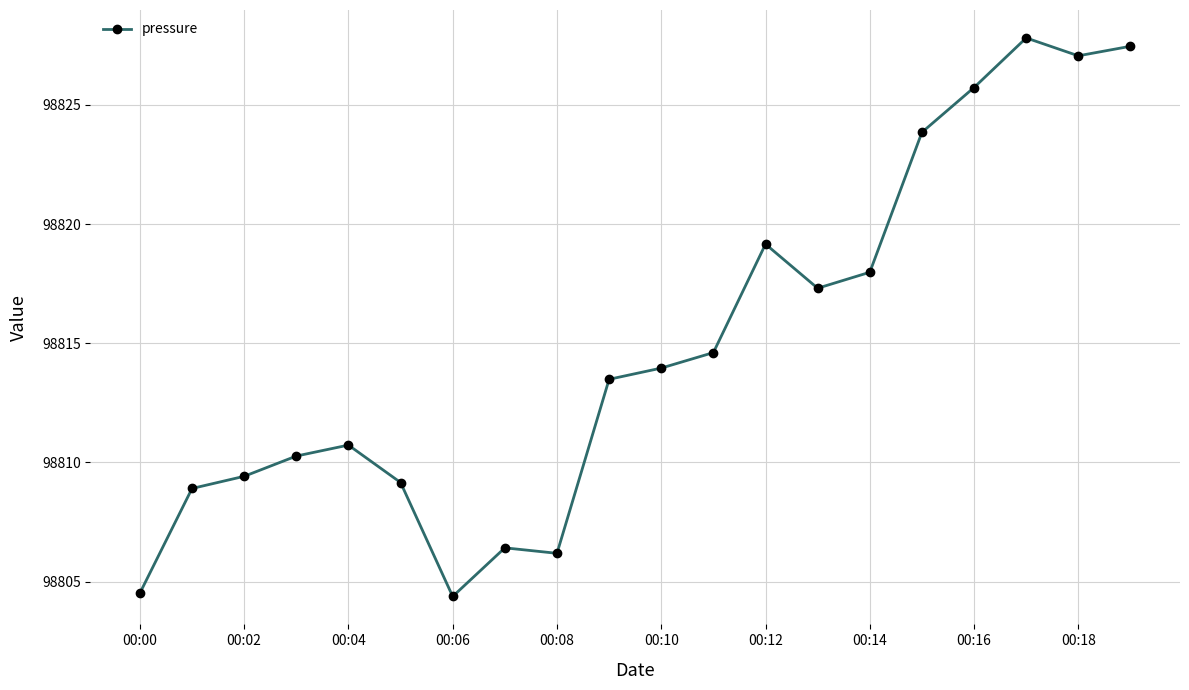

What is the value of the 11th point from the left?

98814.0